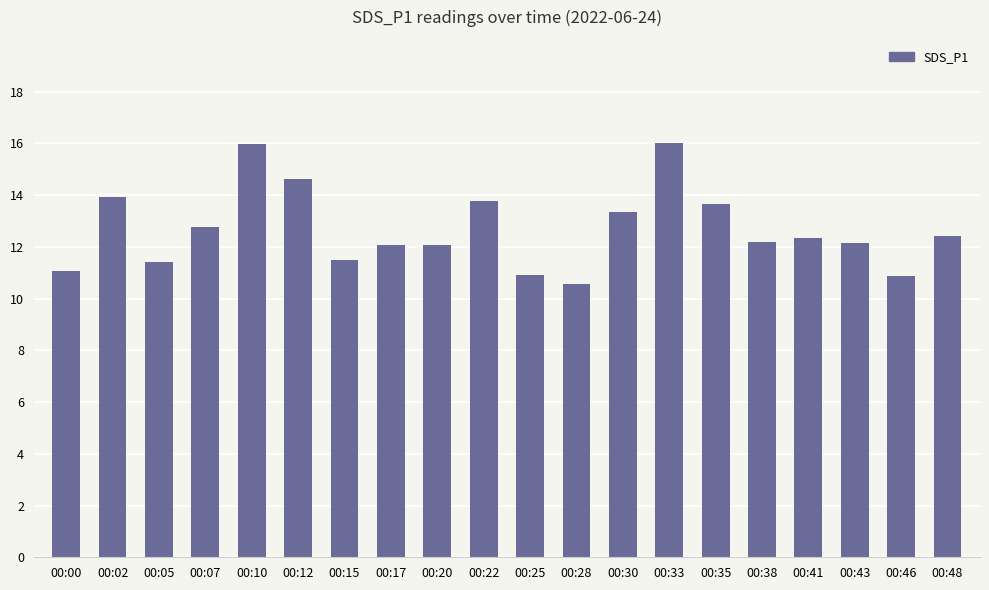

How many data points does each series have?

20